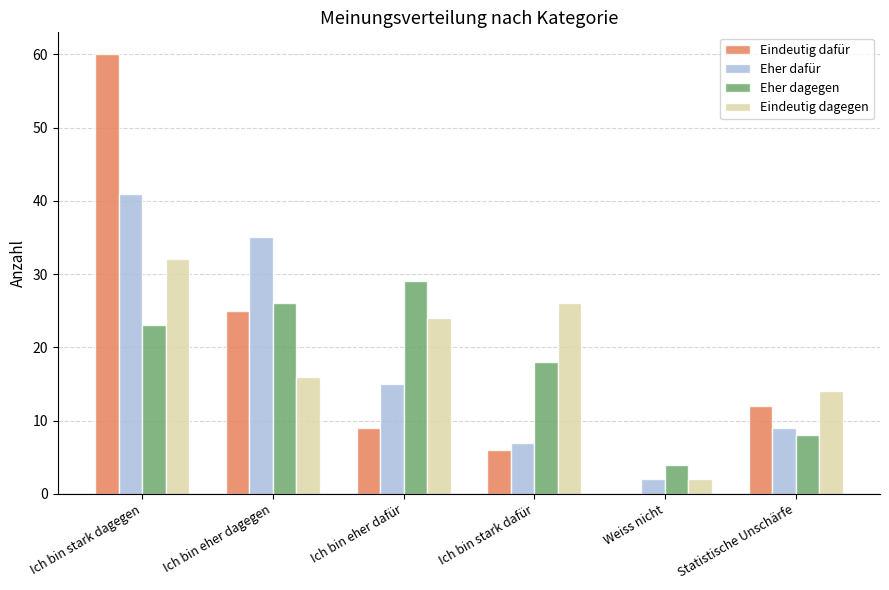

What is the maximum value for Eher dafür?

41